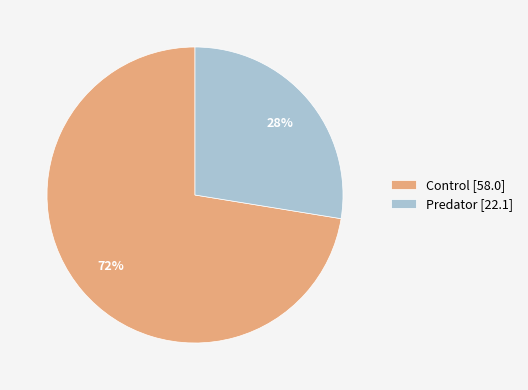

True or false: Predator [22.1] accounts for 18% of the total.

False